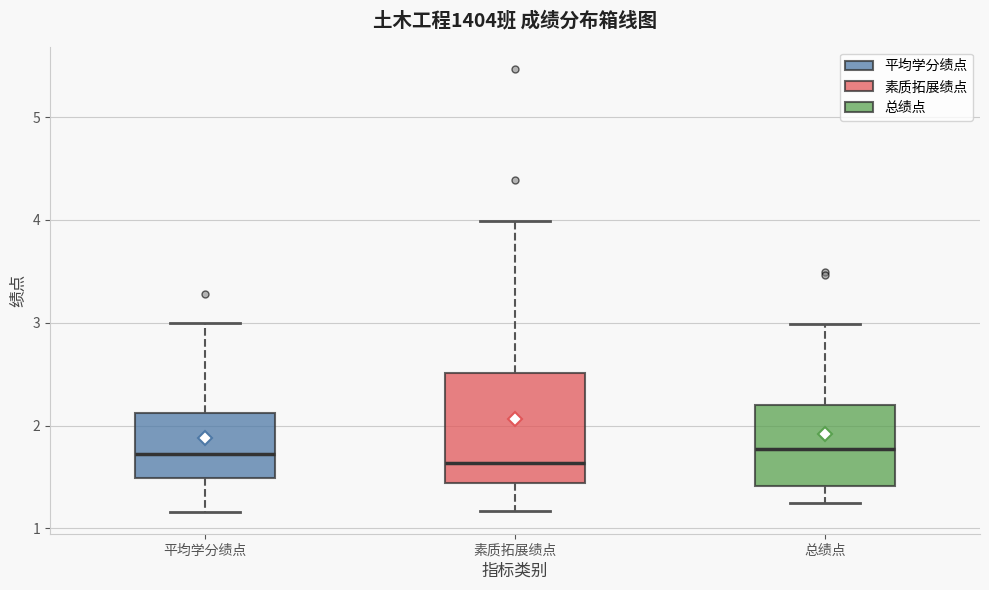

Reading left to right, transcribe this box plot: for each box, give where its median line is, the range the box spans, and where its two whiskers end, as read against the y-axis. The values are not printed on the chart, so give them approximately, as read against the axis.

平均学分绩点: median 1.7, box 1.5 to 2.1, whiskers 1.2 to 3.0
素质拓展绩点: median 1.6, box 1.4 to 2.5, whiskers 1.2 to 4.0
总绩点: median 1.8, box 1.4 to 2.2, whiskers 1.2 to 3.0